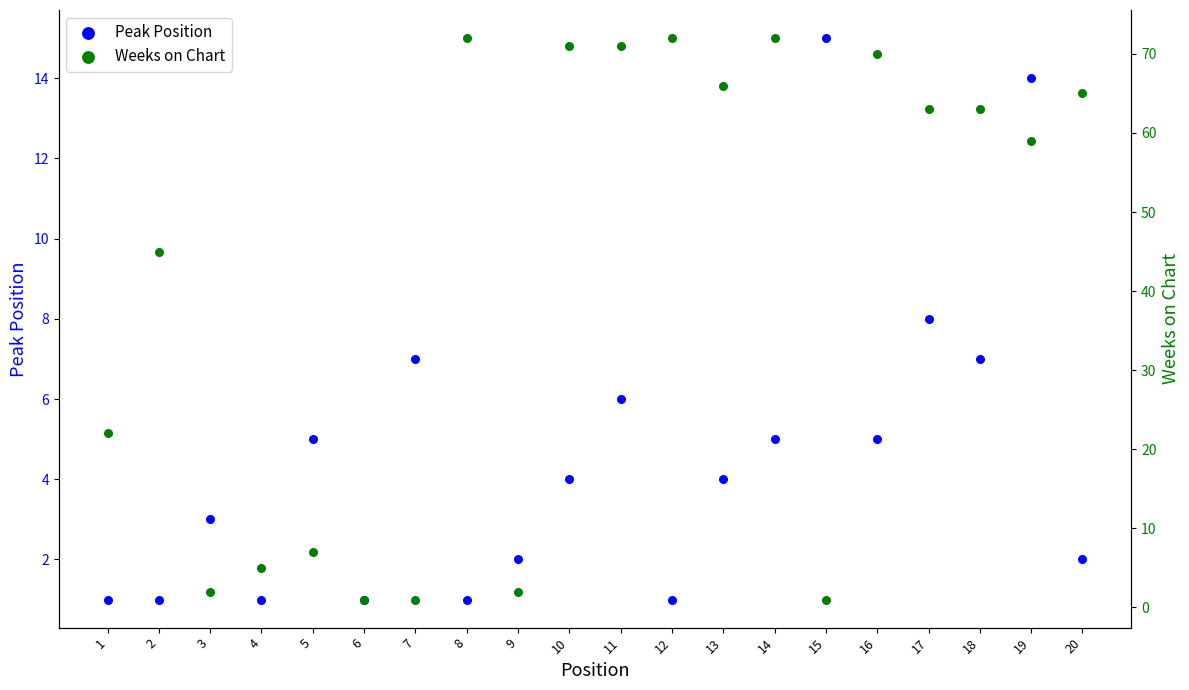

Which series reaches the maximum Y coordinate?

Weeks on Chart